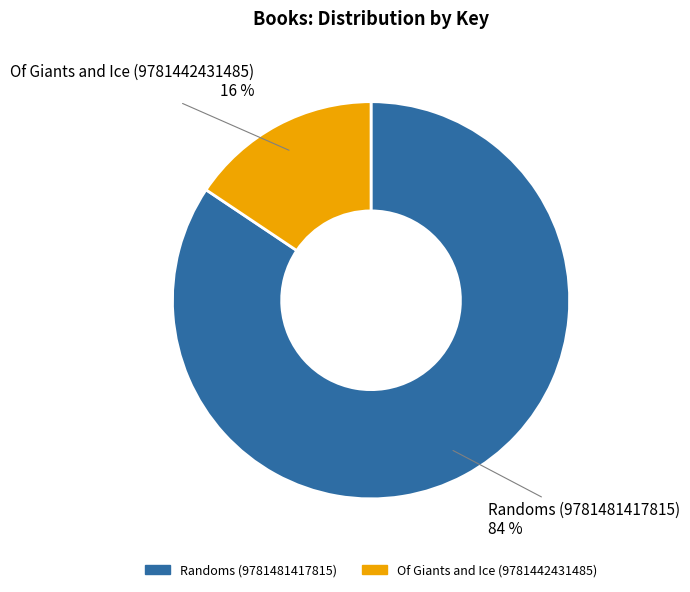

What percentage is the Randoms (9781481417815) slice, to the nearest percent?

84%